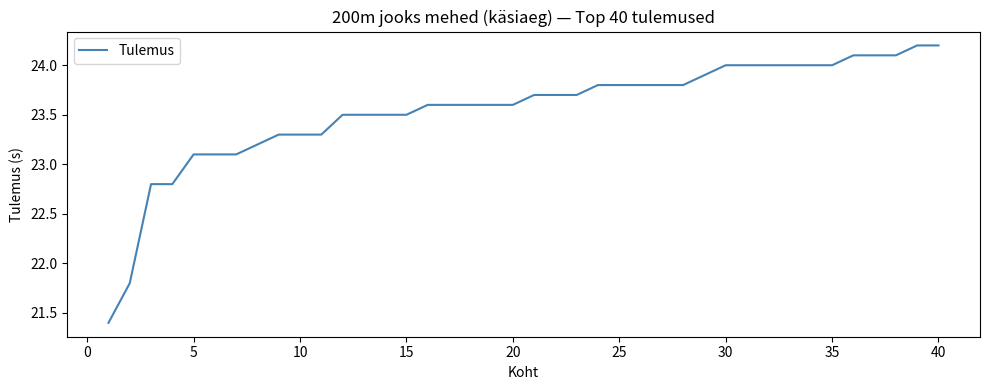

What is the smallest value displayed?

21.4